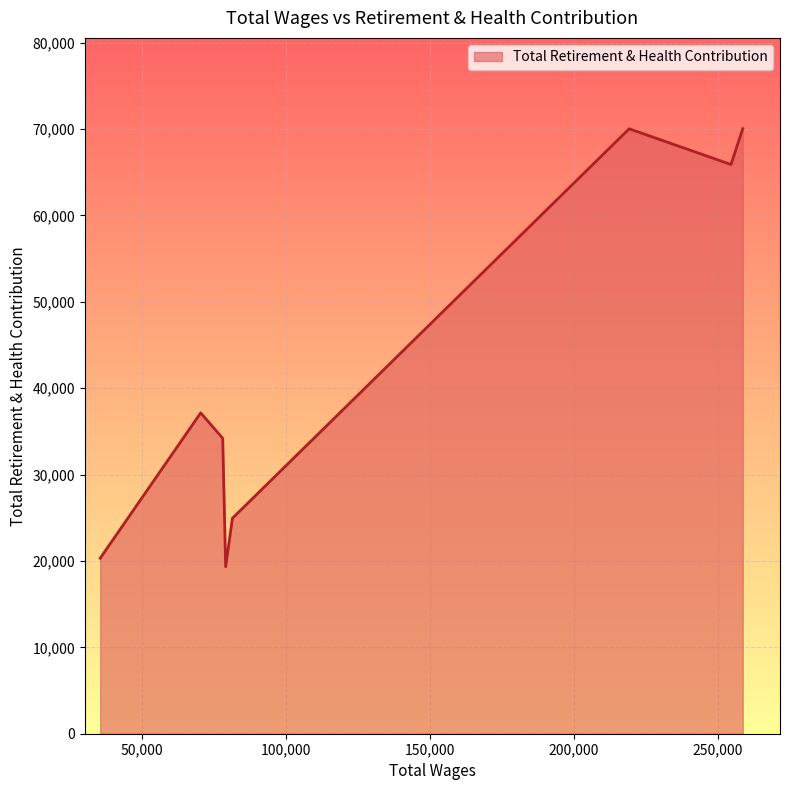

What is the average value?

42738